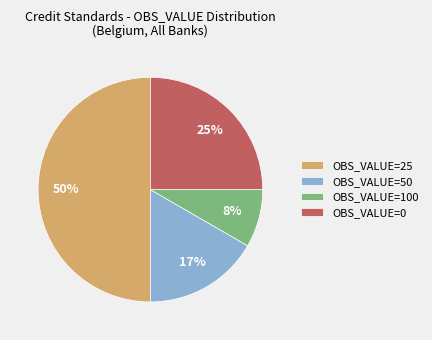

Rank the categories by value from highest to lowest.

OBS_VALUE=25, OBS_VALUE=0, OBS_VALUE=50, OBS_VALUE=100